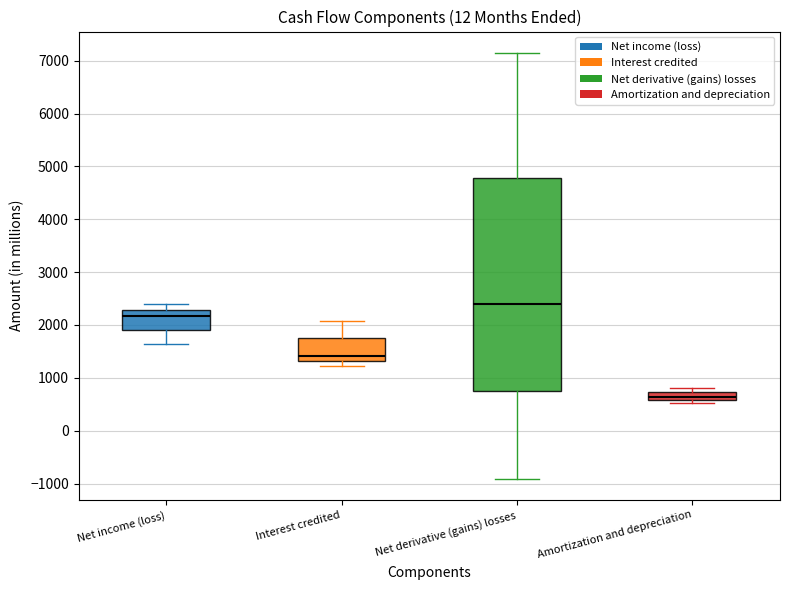

Comparing the boxes themselves (not the whiskers), which one is the tallest?

Net derivative (gains) losses